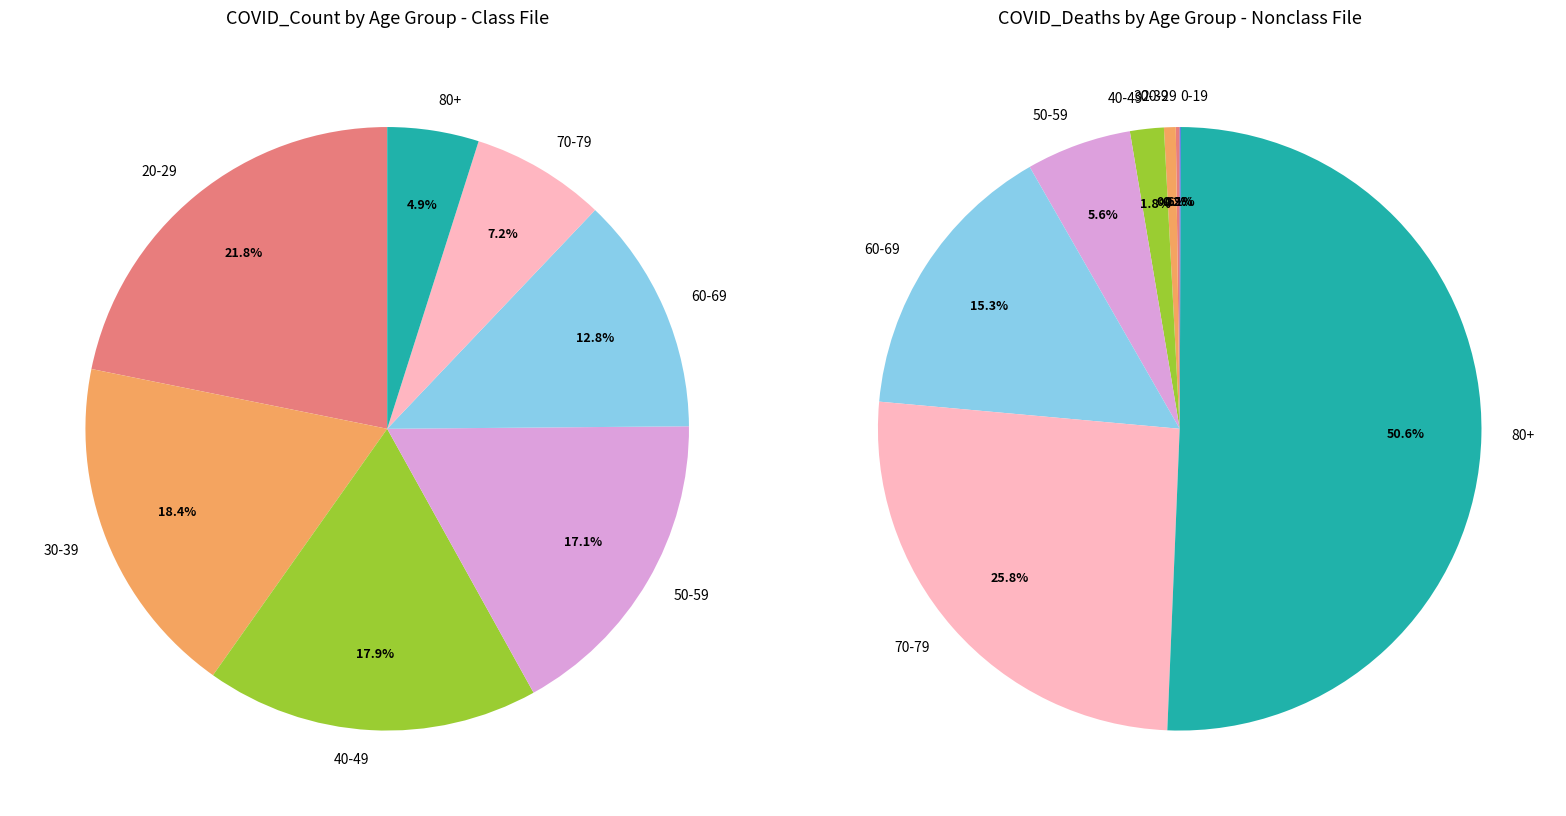

Does any single category account for the majority?

No